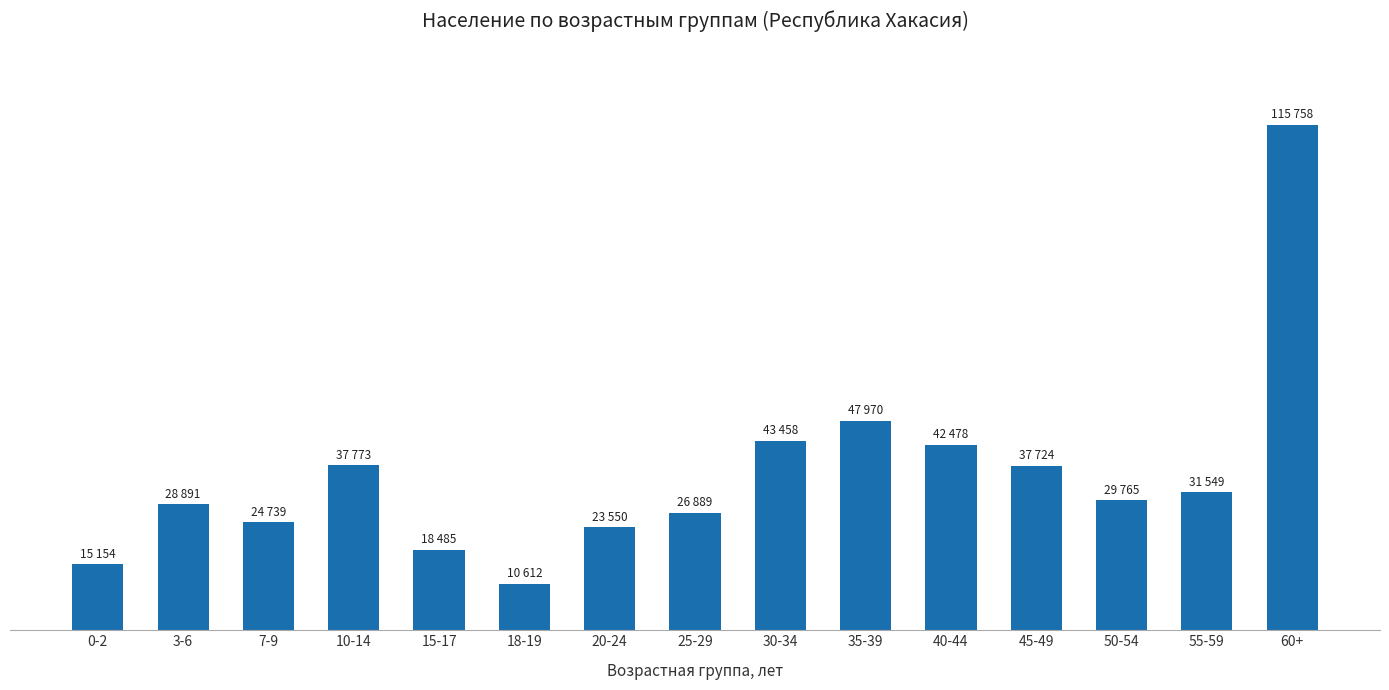

Does the chart contain stacked bars?

No